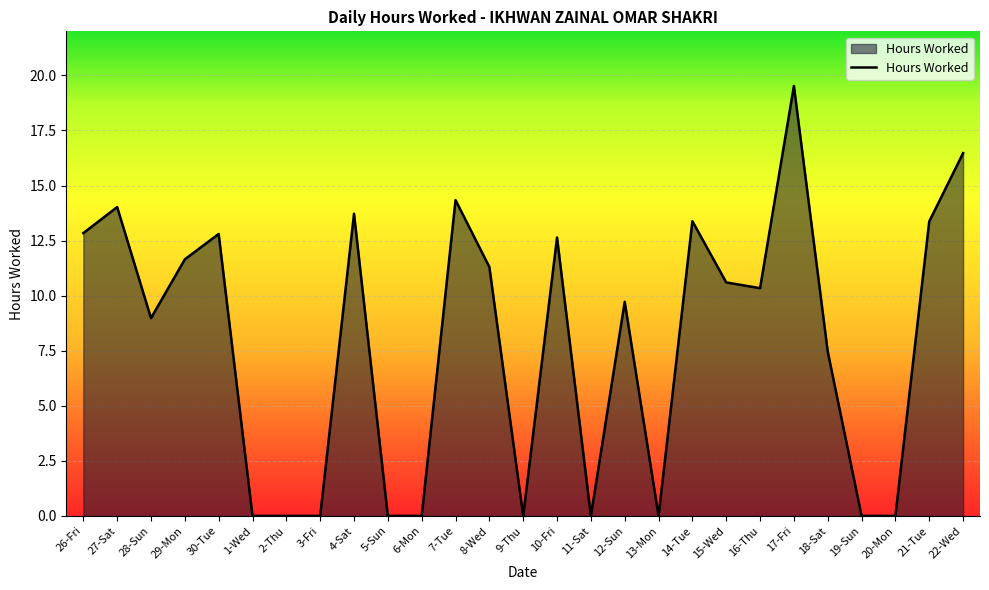

How many distinct data groups are displayed?

1